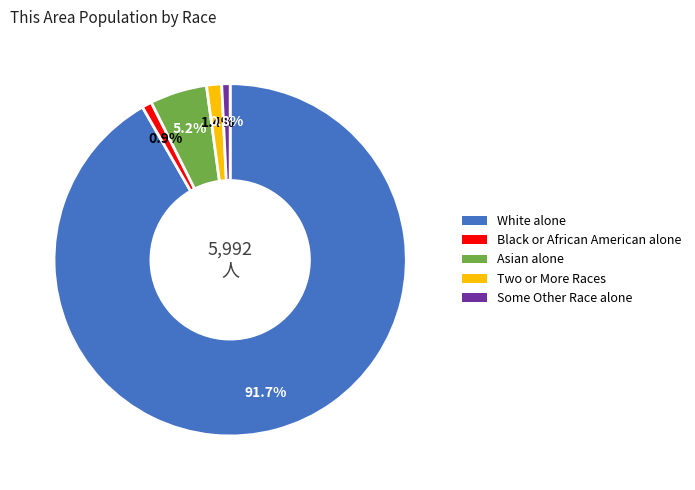

Between Some Other Race alone and Asian alone, which is larger?

Asian alone